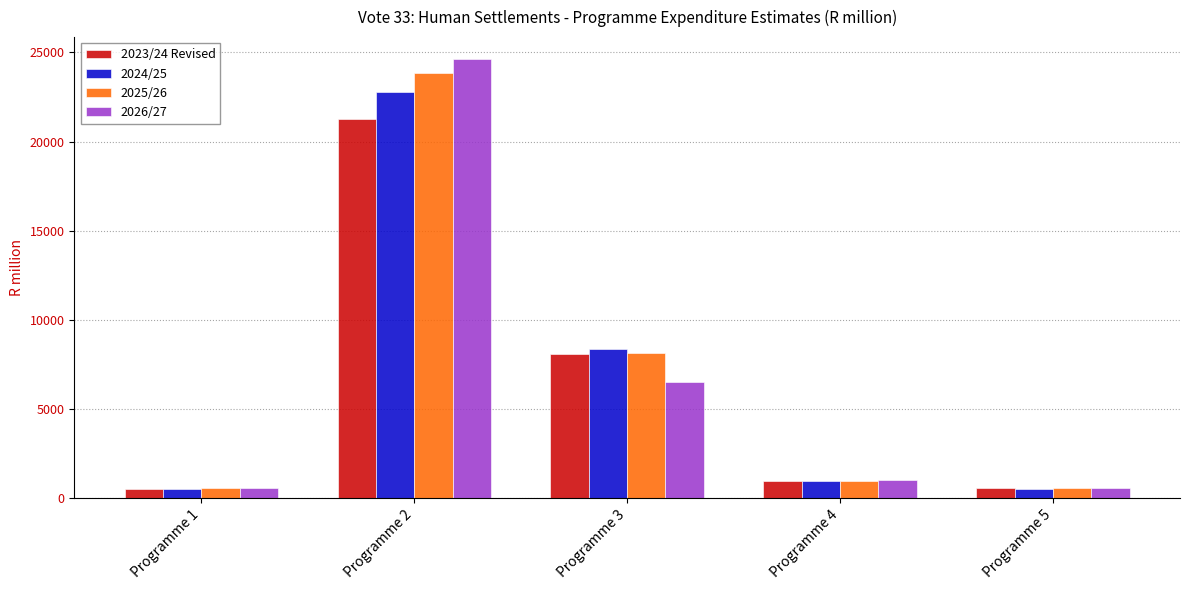

What is the difference between the second highest and second lowest values in the 2026/27 series?

5956.9